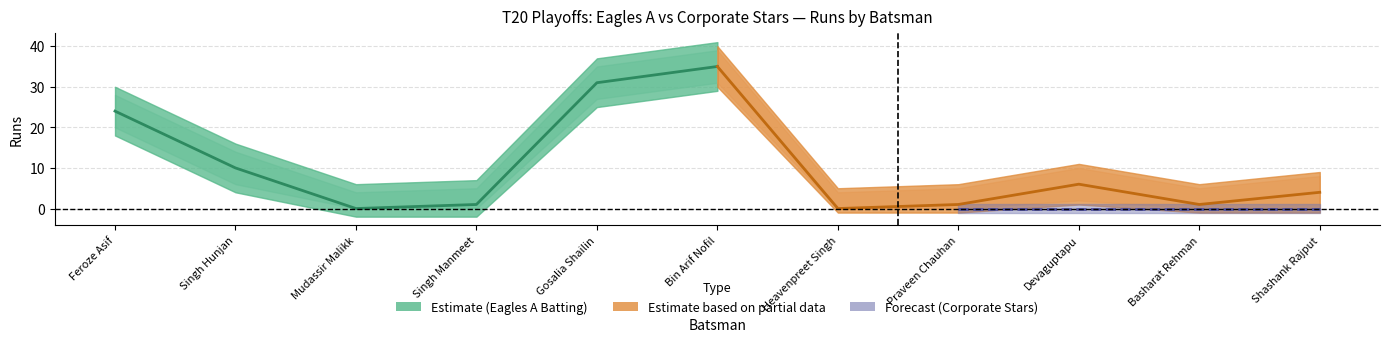

After their last crossing, which series has the higher values: Eagles A Batting Runs Upper or Corporate Stars Bowling Runs Upper?

Eagles A Batting Runs Upper